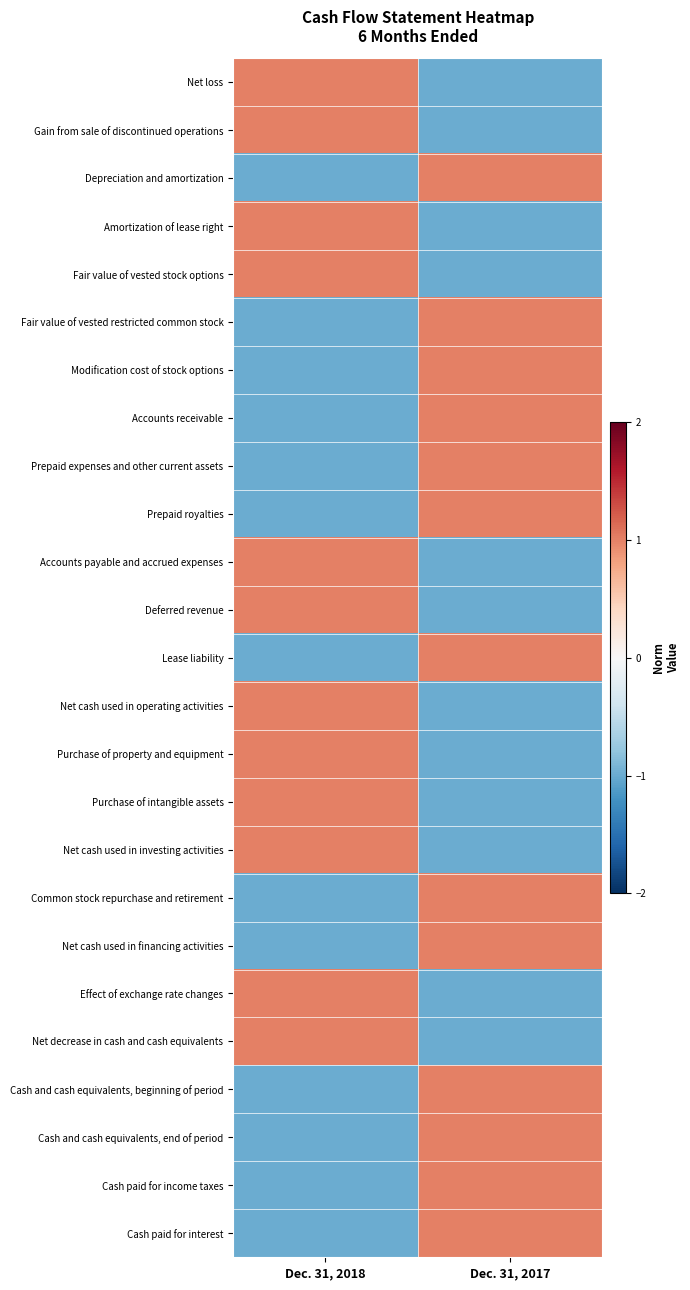

Between Dec. 31, 2018 and Dec. 31, 2017, which is larger?

Dec. 31, 2018